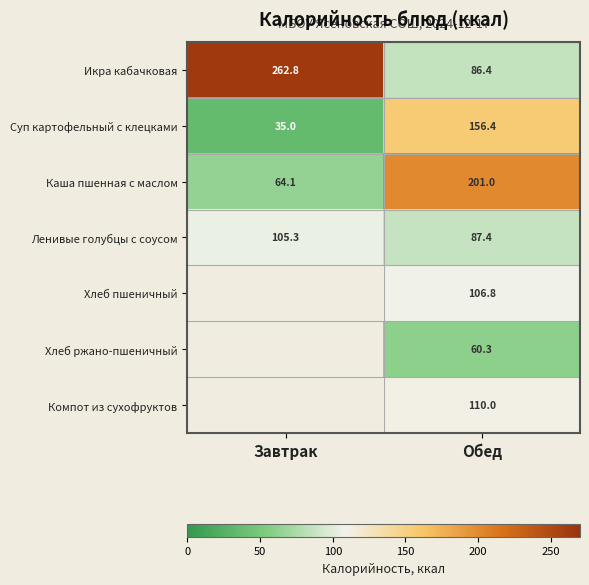

What is the average value of the Суп картофельный с клецками series?

95.7